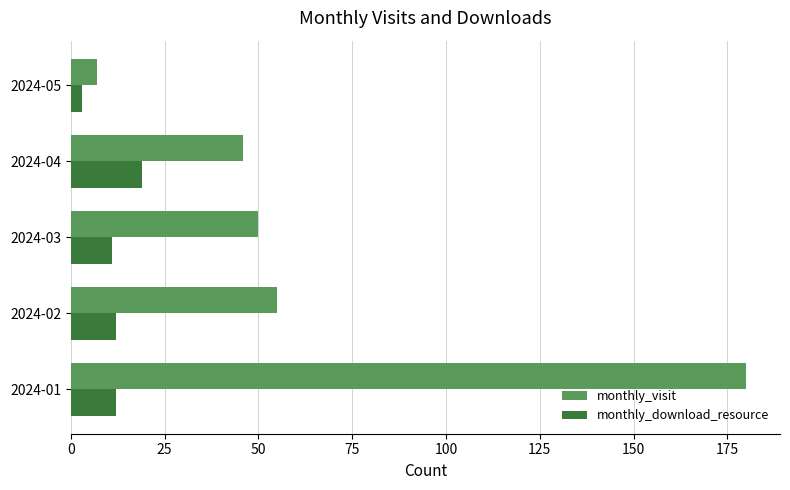

Rank the categories by monthly_visit value from highest to lowest.

2024-01, 2024-02, 2024-03, 2024-04, 2024-05